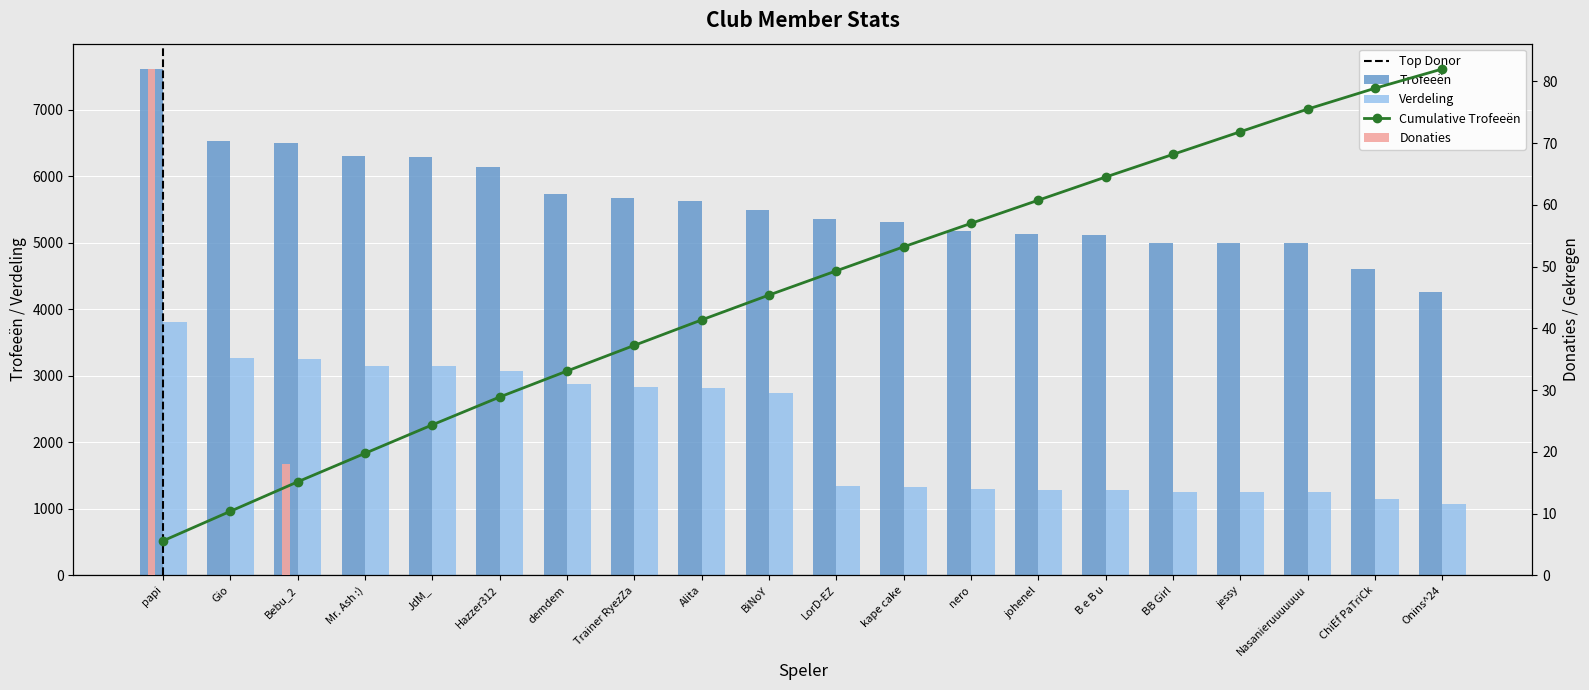

Does the chart contain stacked bars?

No